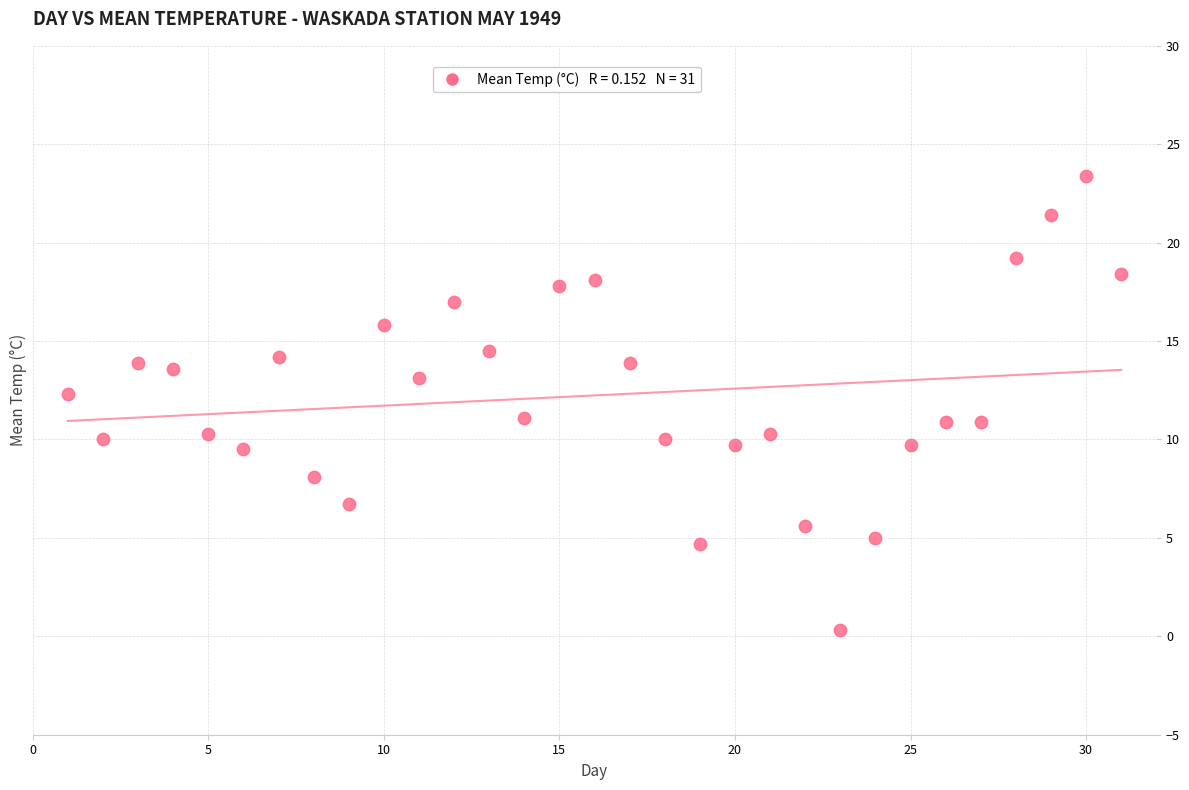

What is the range of X values (max minus min)?

30.0